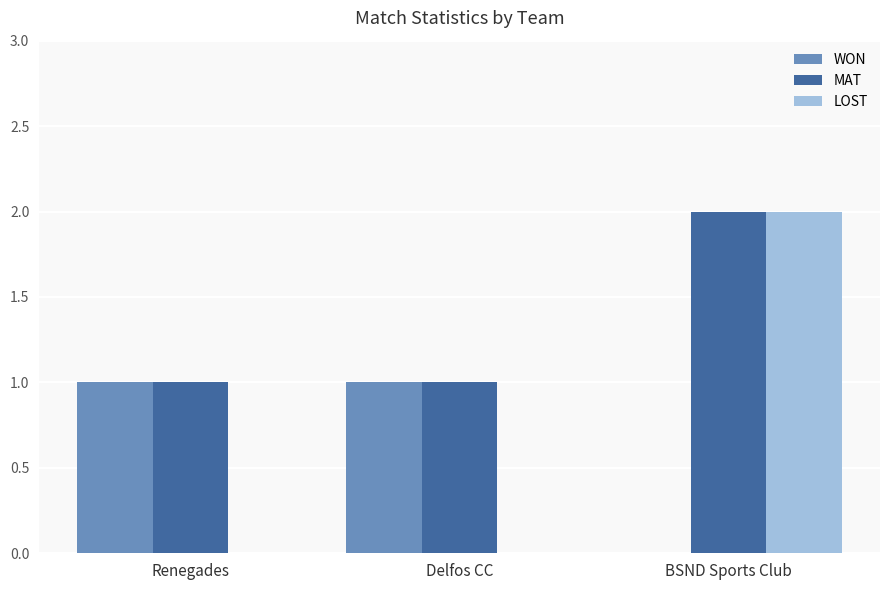

At which category does the chart reach its peak across all series?

BSND Sports Club